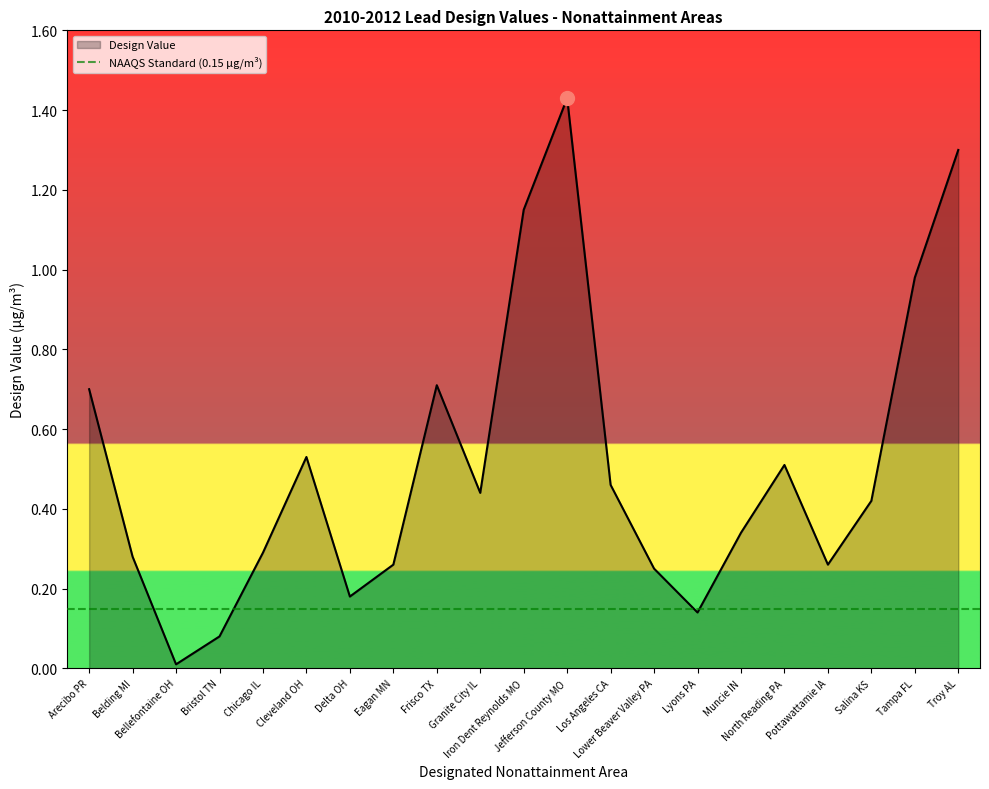

What is the change in value from Granite City IL to Troy AL?

+0.9